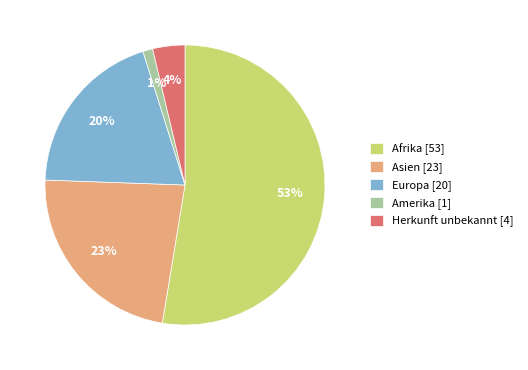

Is it true that Asien is 23% of the pie?

True